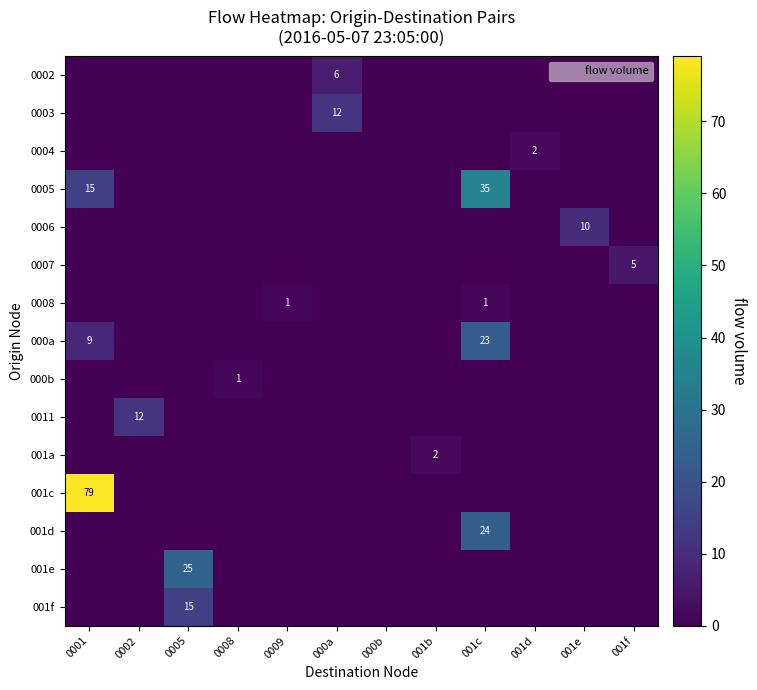

Rank the series at 0002 from highest to lowest value.

0011, 0002, 0003, 0004, 0005, 0006, 0007, 0008, 000a, 000b, 001a, 001c, 001d, 001e, 001f